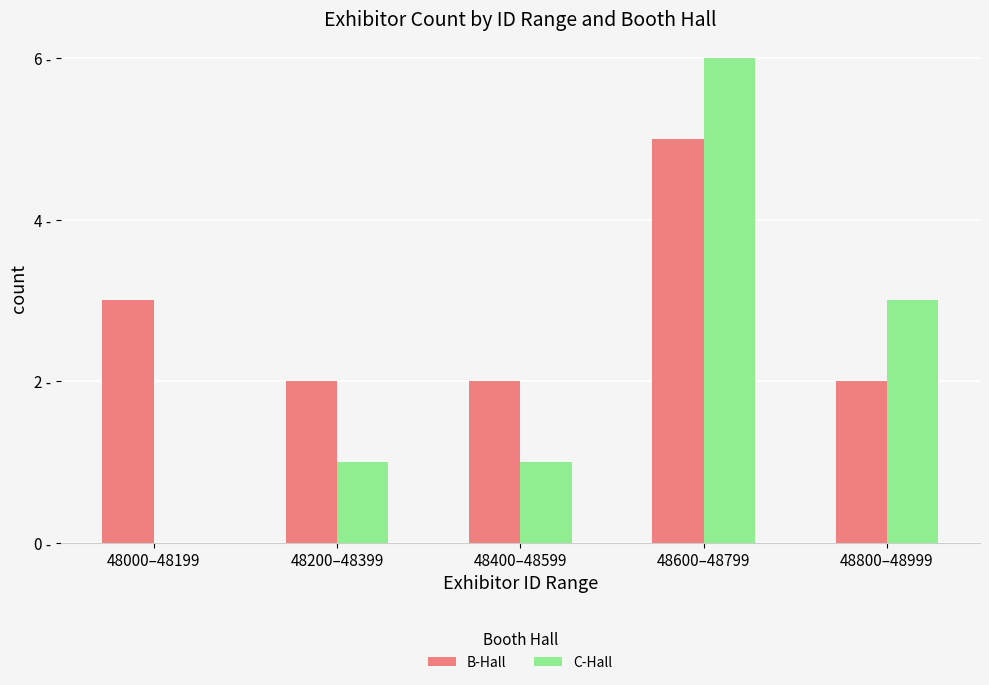

At 48000–48199, list the series in order from largest to smallest.

B-Hall, C-Hall